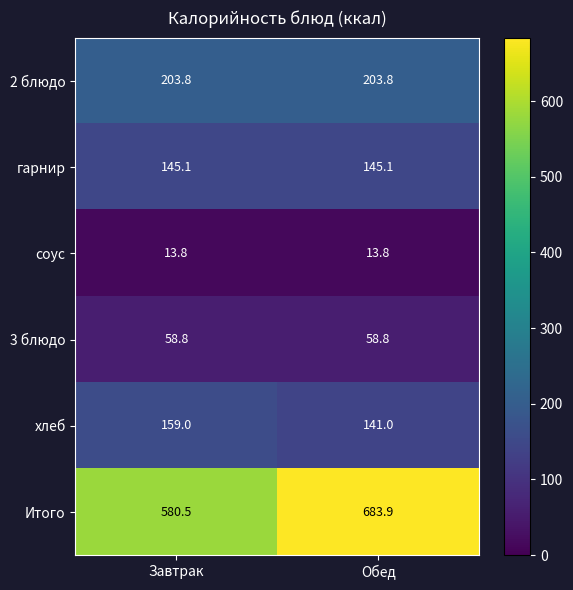

Rank the series at Обед from highest to lowest value.

Итого, 2 блюдо, гарнир, хлеб, 3 блюдо, соус